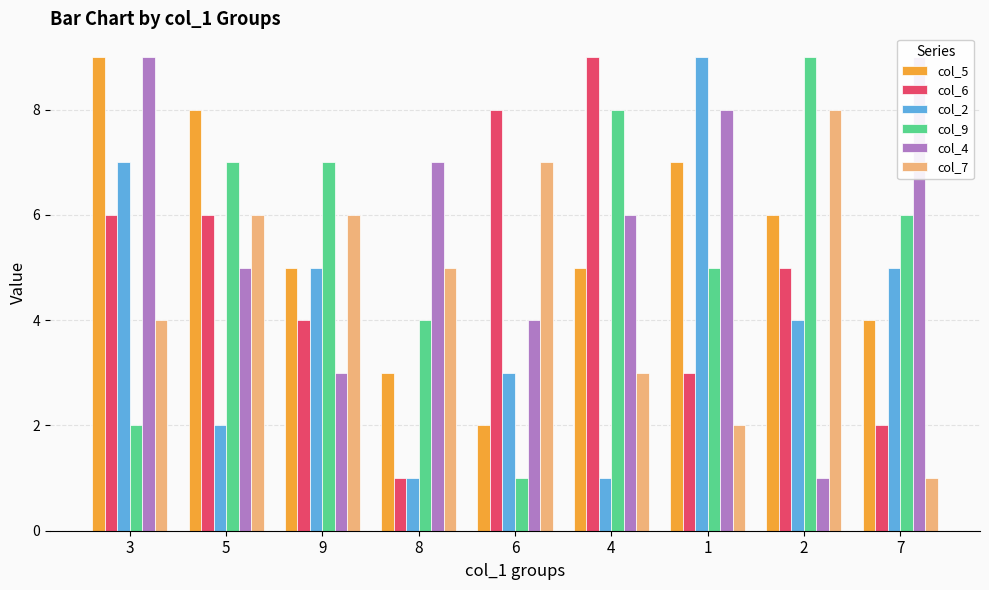

What are all the series names shown in the legend?

col_5, col_6, col_2, col_9, col_4, col_7